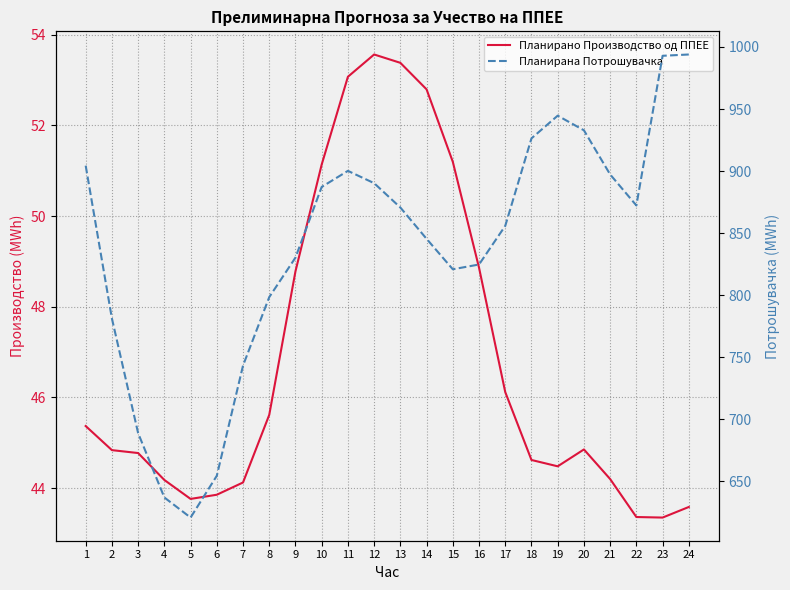

What is the value of the Планирано Производство од ППЕЕ point at the 10th from the left?

51.1